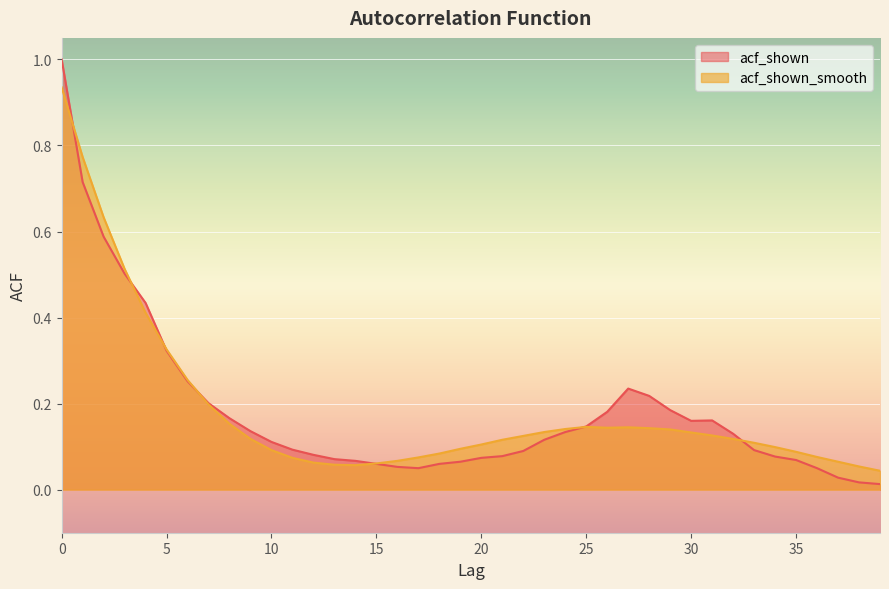

How many times do acf_shown_smooth and acf_shown cross each other?

7